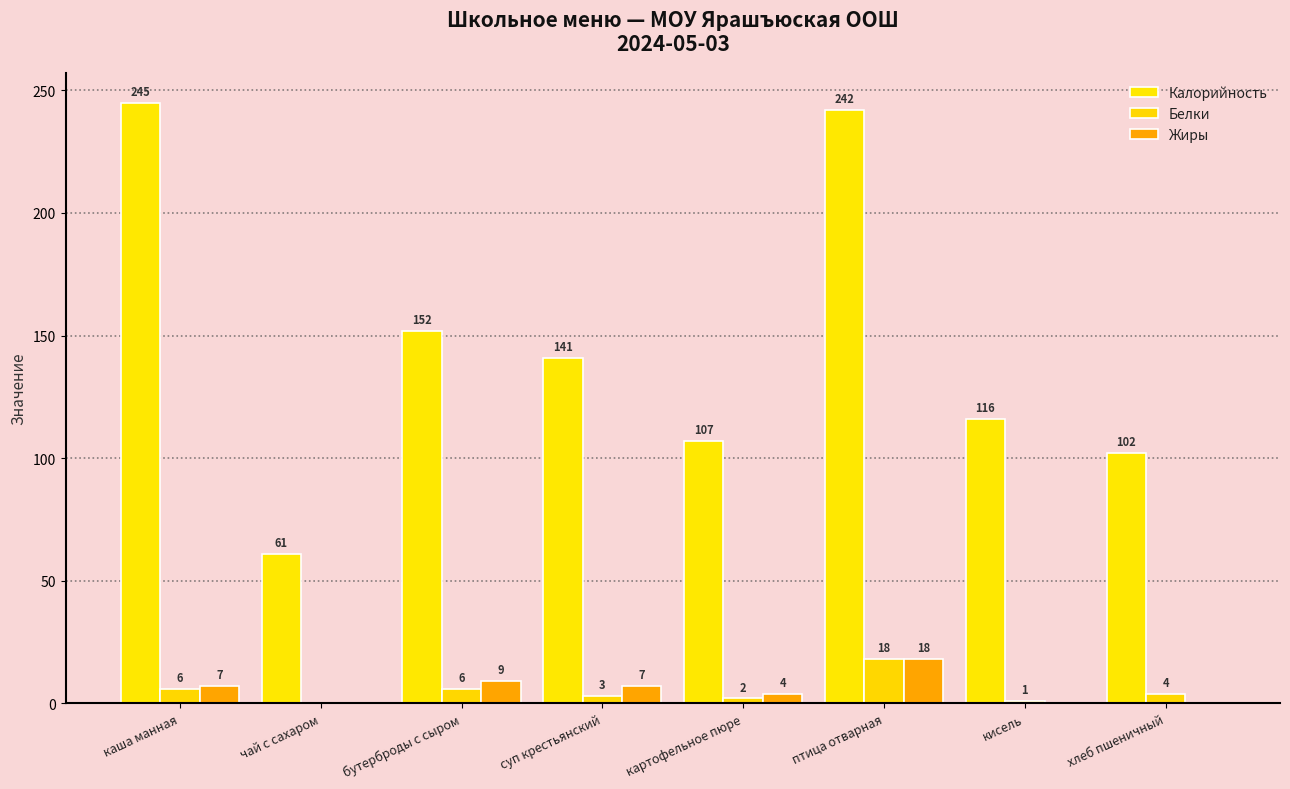

Are the bars grouped side by side (vs. stacked)?

Yes